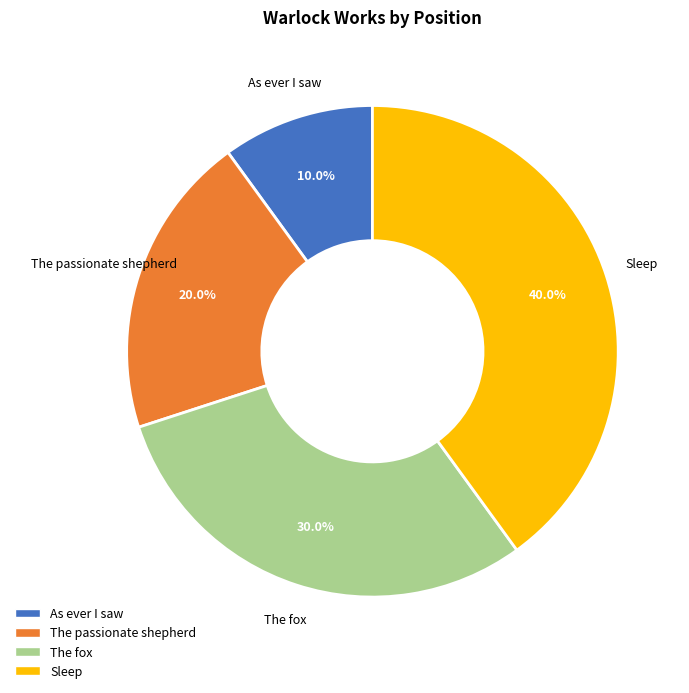

Does The passionate shepherd represent more than half of the total?

No